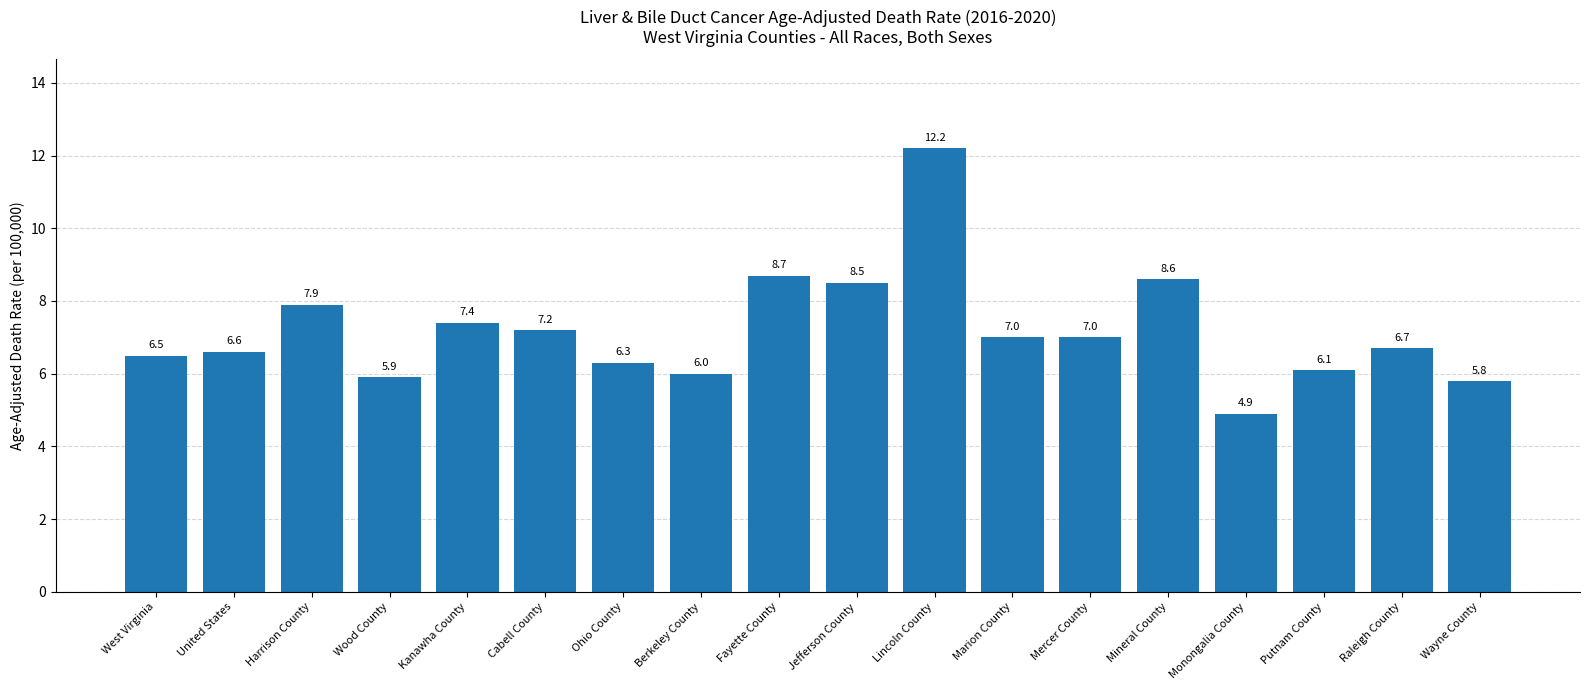

Does the chart contain stacked bars?

No